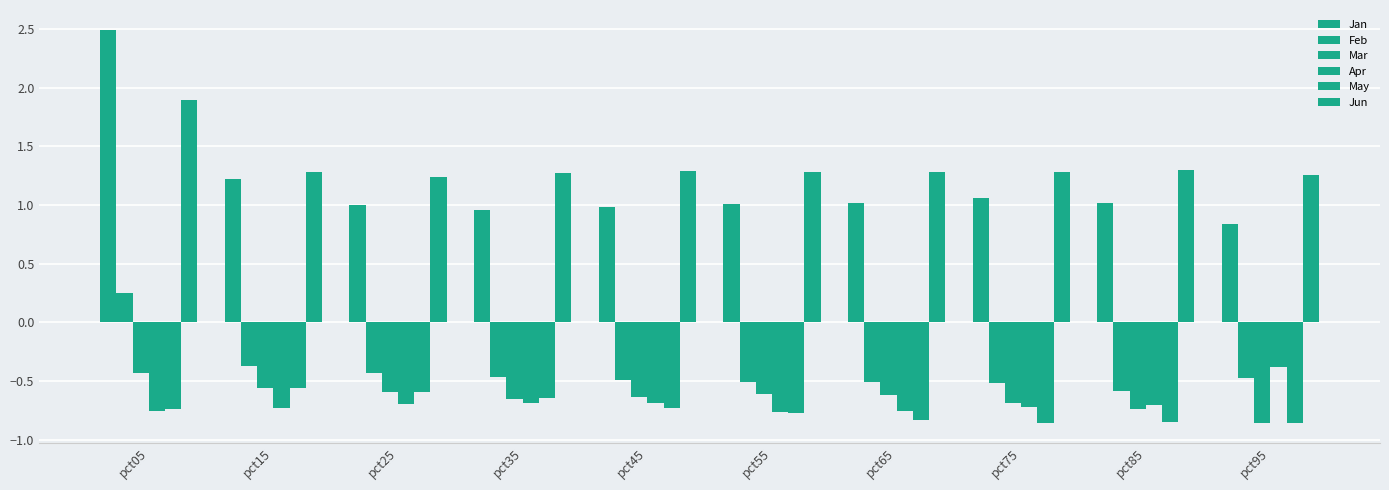

Reading right to left, transcribe all the data shown in this chart.

Jan: pct95=0.8	pct85=1.0	pct75=1.1	pct65=1.0	pct55=1.0	pct45=1.0	pct35=1.0	pct25=1.0	pct15=1.2	pct05=2.5
Feb: pct95=-0.5	pct85=-0.6	pct75=-0.5	pct65=-0.5	pct55=-0.5	pct45=-0.5	pct35=-0.5	pct25=-0.4	pct15=-0.4	pct05=0.3
Mar: pct95=-0.9	pct85=-0.7	pct75=-0.7	pct65=-0.6	pct55=-0.6	pct45=-0.6	pct35=-0.7	pct25=-0.6	pct15=-0.6	pct05=-0.4
Apr: pct95=-0.4	pct85=-0.7	pct75=-0.7	pct65=-0.8	pct55=-0.8	pct45=-0.7	pct35=-0.7	pct25=-0.7	pct15=-0.7	pct05=-0.8
May: pct95=-0.9	pct85=-0.8	pct75=-0.9	pct65=-0.8	pct55=-0.8	pct45=-0.7	pct35=-0.6	pct25=-0.6	pct15=-0.6	pct05=-0.7
Jun: pct95=1.3	pct85=1.3	pct75=1.3	pct65=1.3	pct55=1.3	pct45=1.3	pct35=1.3	pct25=1.2	pct15=1.3	pct05=1.9